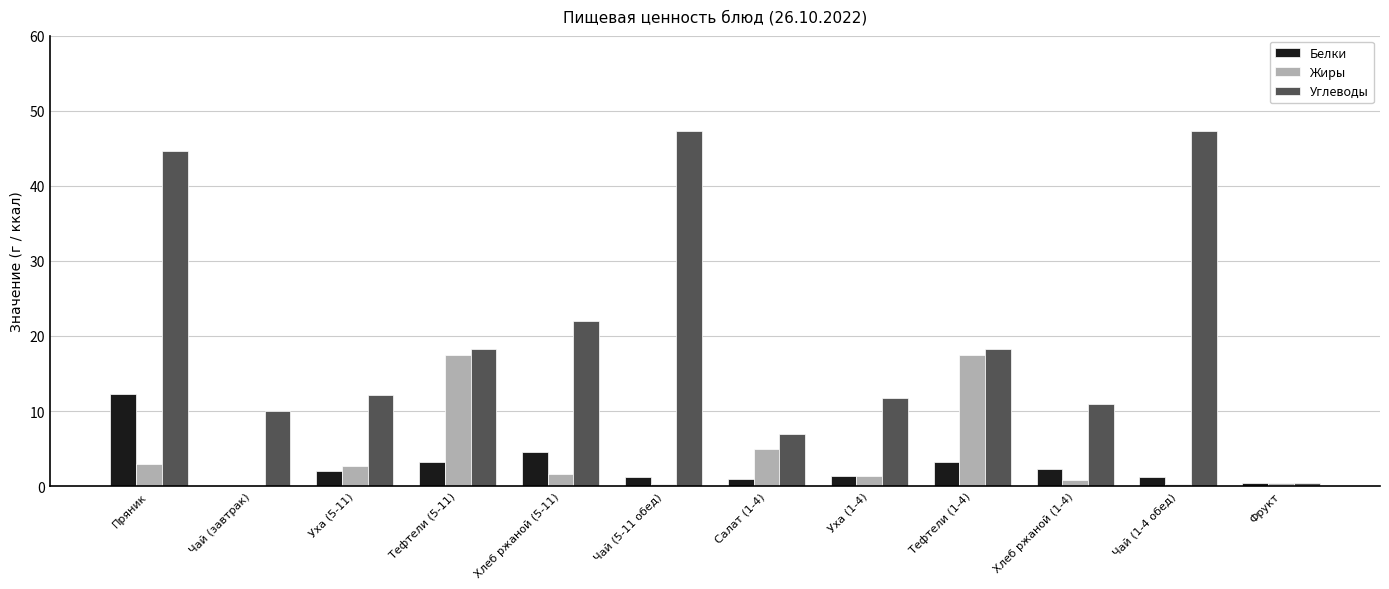

What is the sum of the Углеводы values at Тефтели (5-11) and Фрукт?

18.6